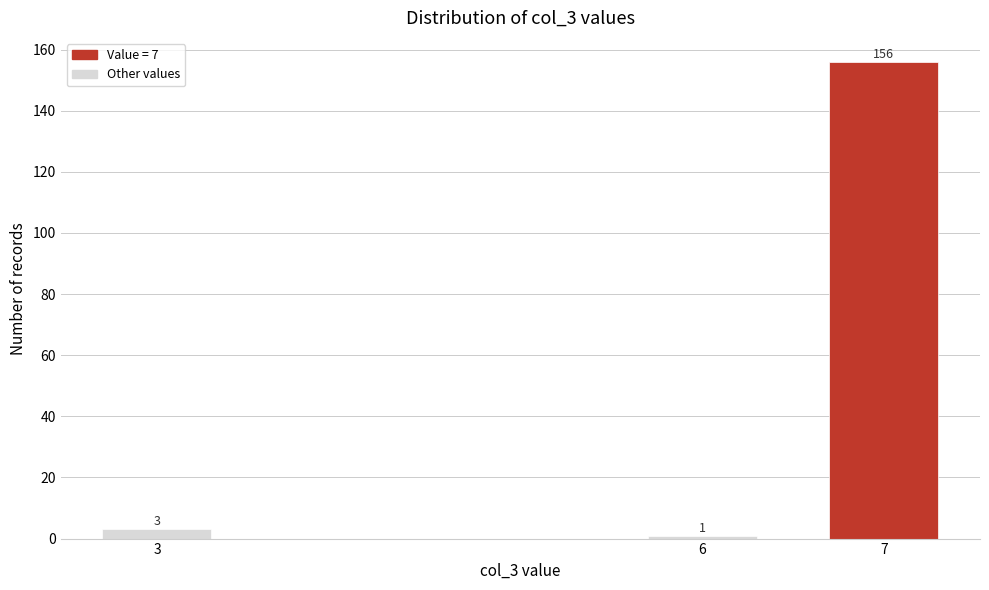

Reading left to right, extract all data points from this chart.

3	1	156